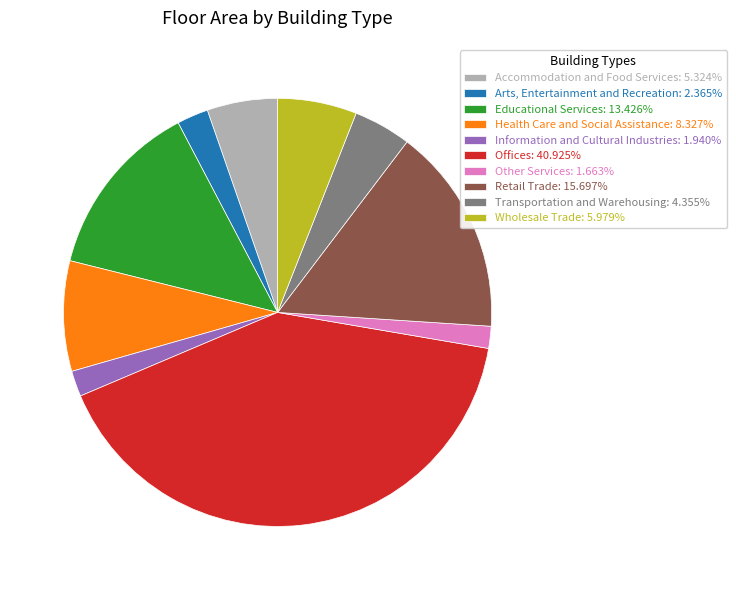

Approximately how many times larger is the value at Offices: 40.925% compared to Transportation and Warehousing: 4.355%?

9.4